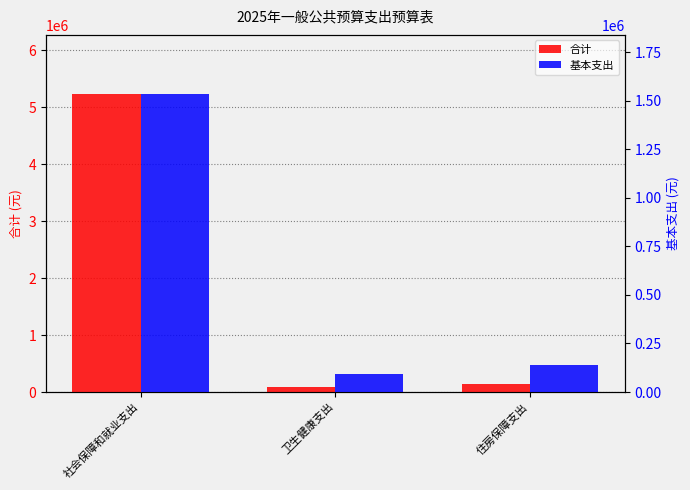

True or false: 基本支出 has a value of 131304.1 at 卫生健康支出.

False